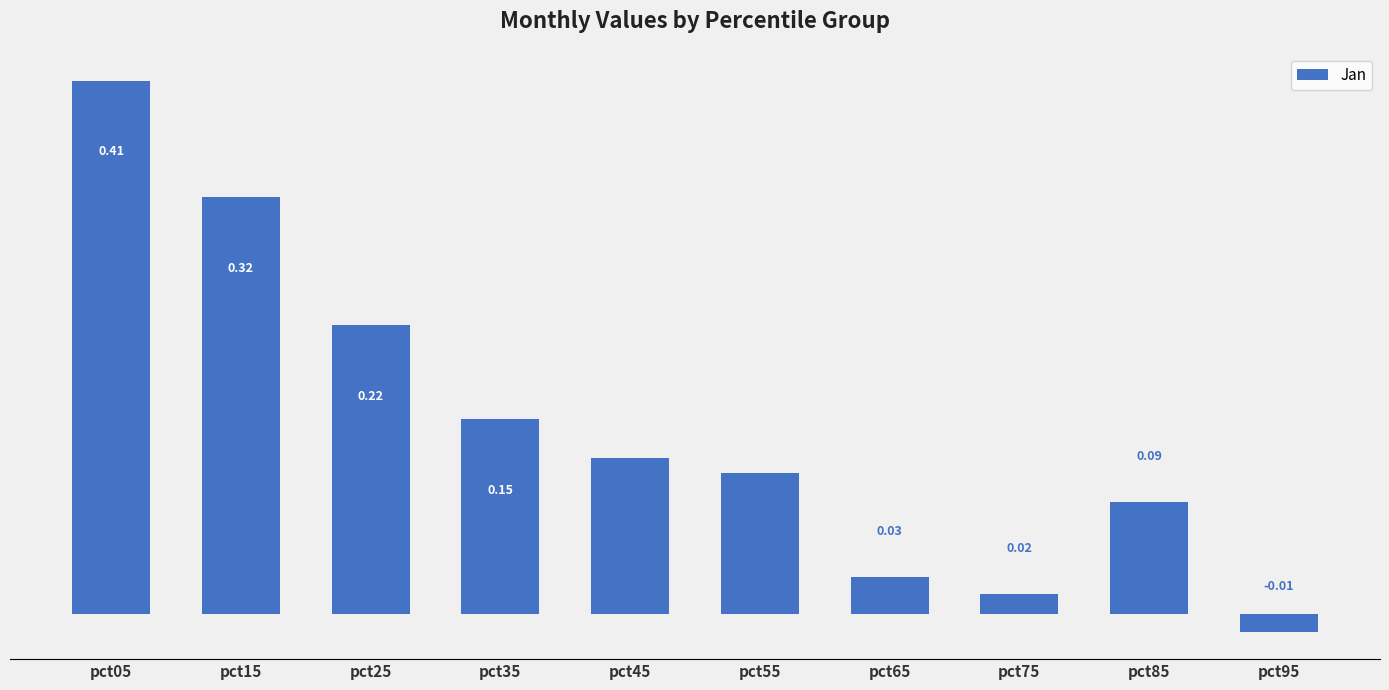

Which label corresponds to the largest value in the chart?

pct05